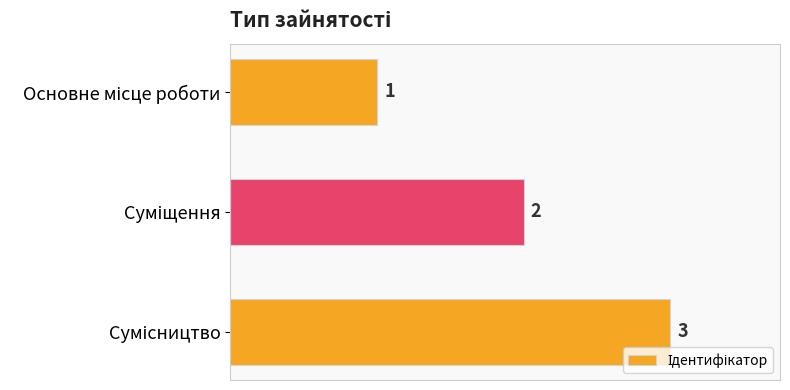

Count the values in the range 1 to 3.

3